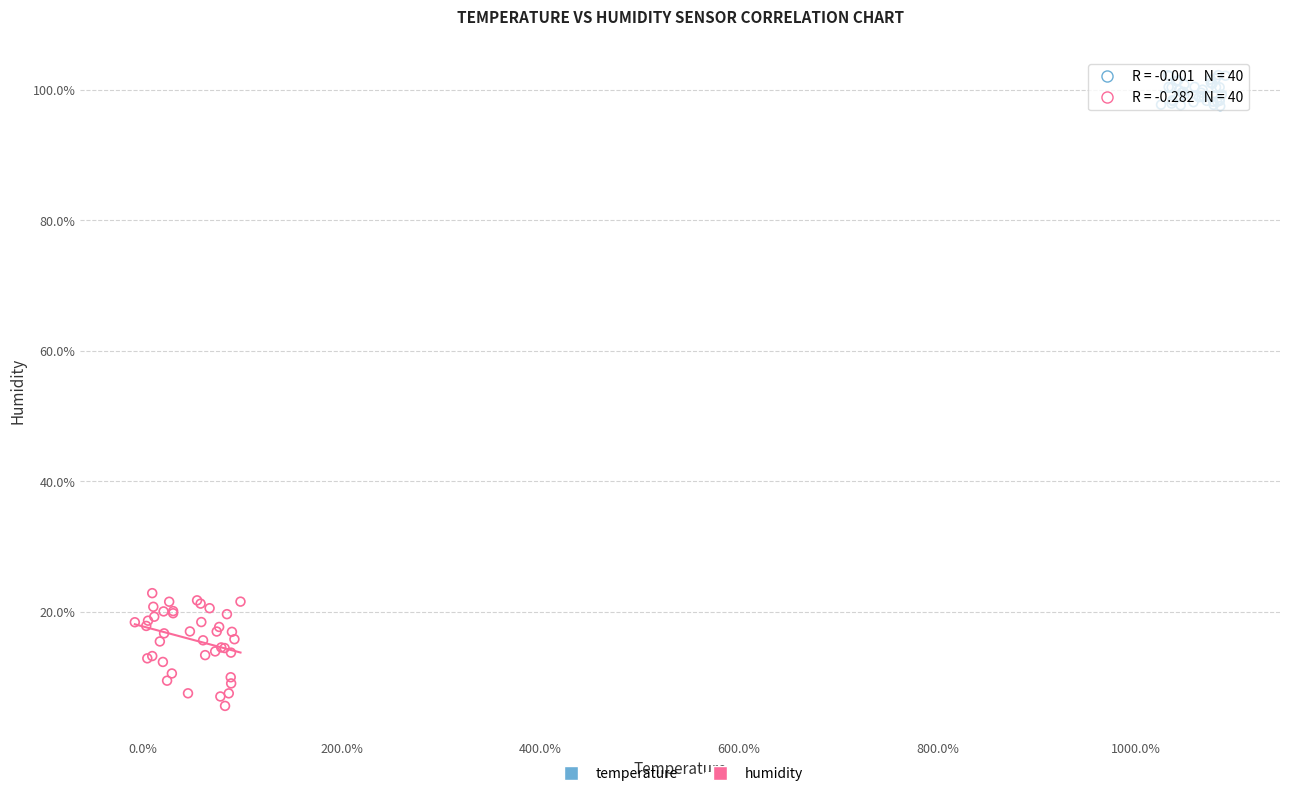

Which series reaches the maximum Y coordinate?

temperature